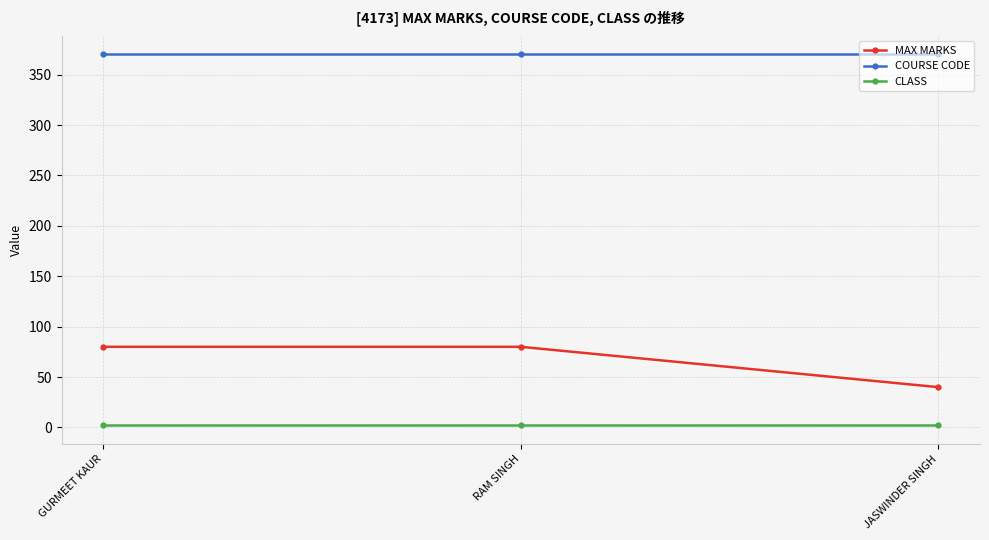

Does the chart have visible grid lines?

Yes